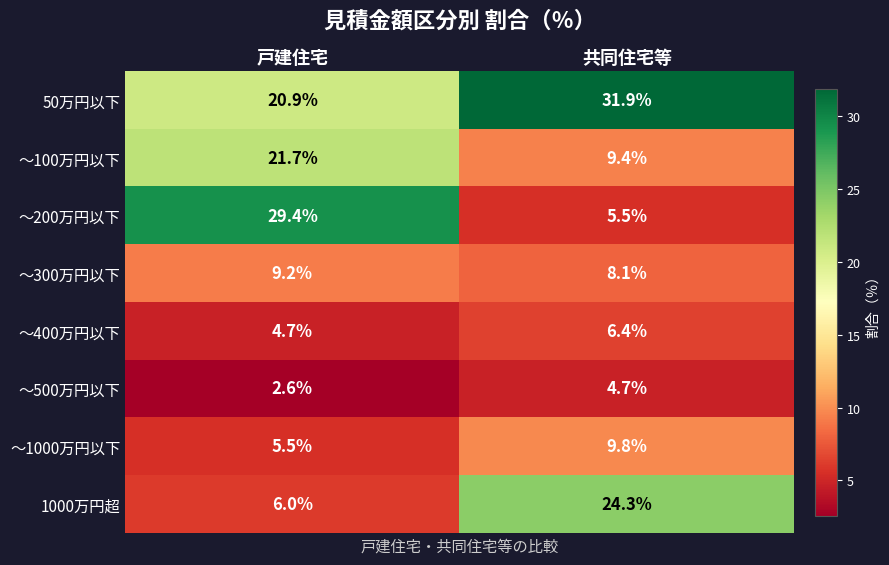

At how many categories does at least one series exceed 25?

2